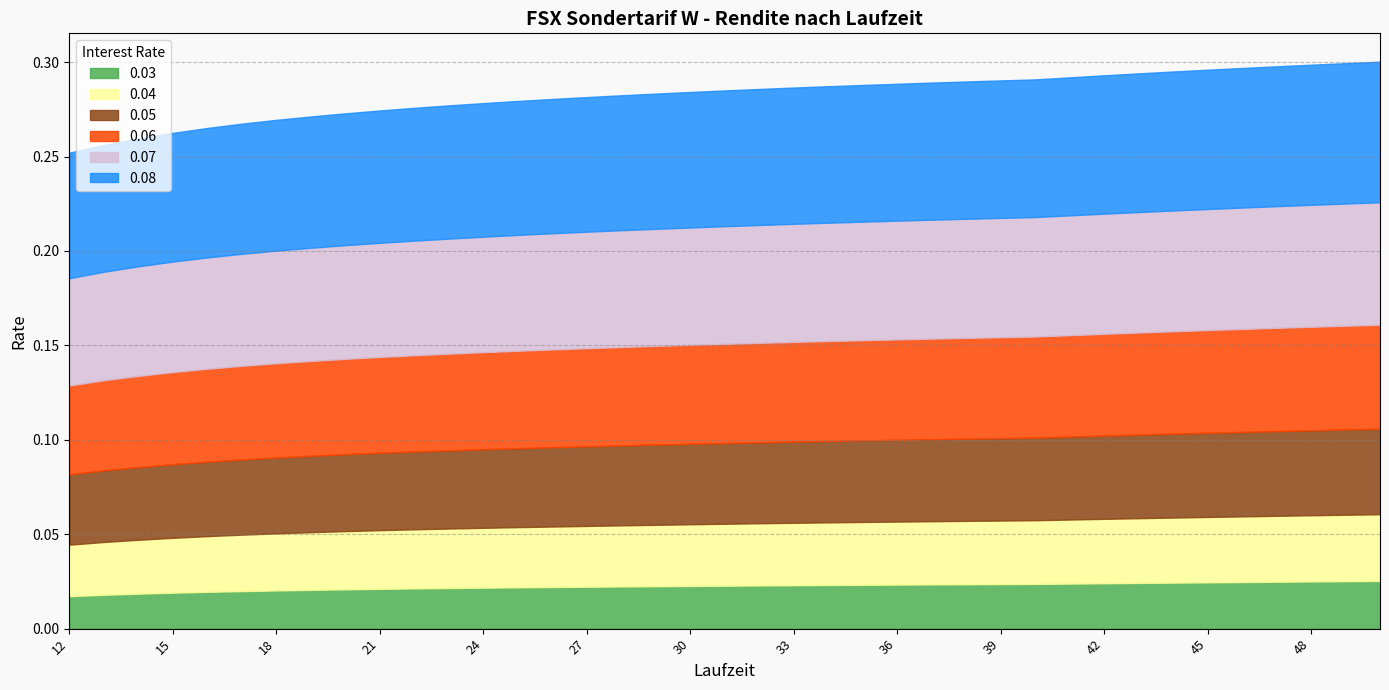

What are all the series names shown in the legend?

0.03, 0.04, 0.05, 0.06, 0.07, 0.08